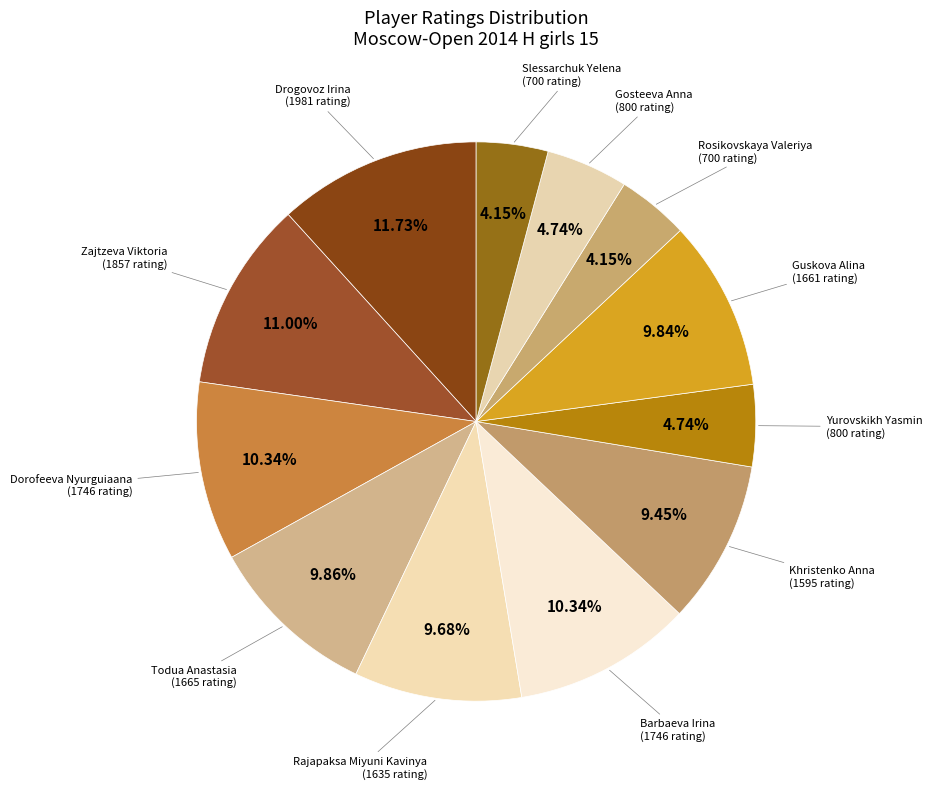

To the nearest percent, what is the combined percentage of Dorofeeva Nyurguiaana and Todua Anastasia?

20%